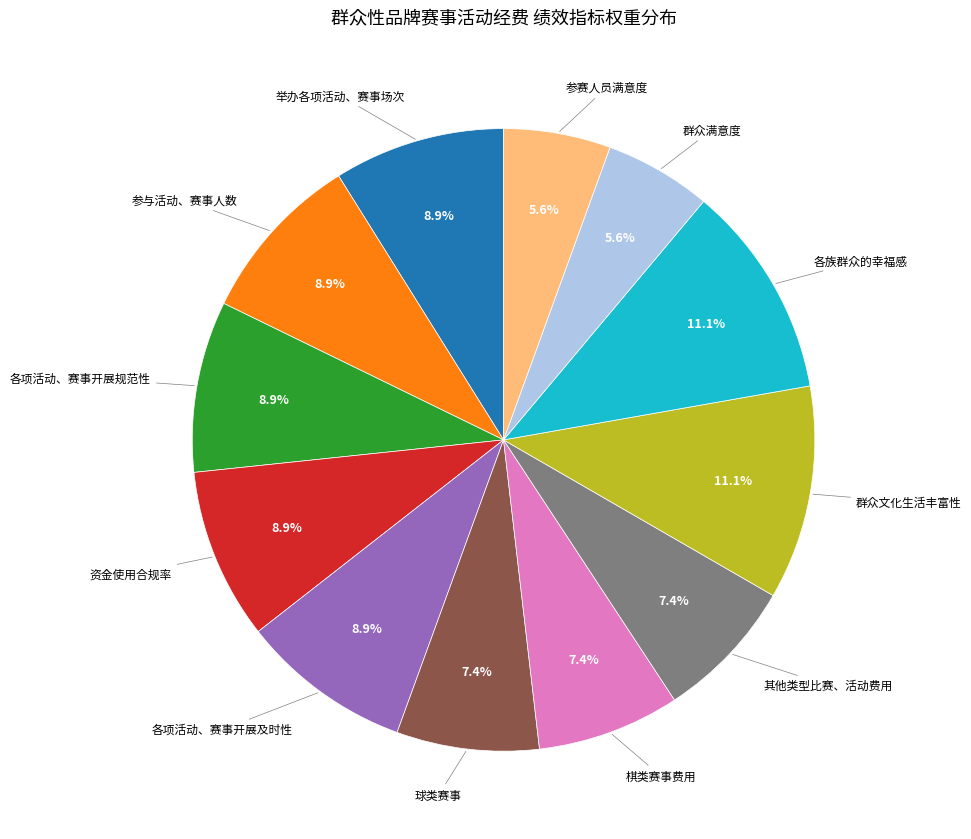

The 举办各项活动、赛事场次 slice represents 9% of the pie. True or false?

True